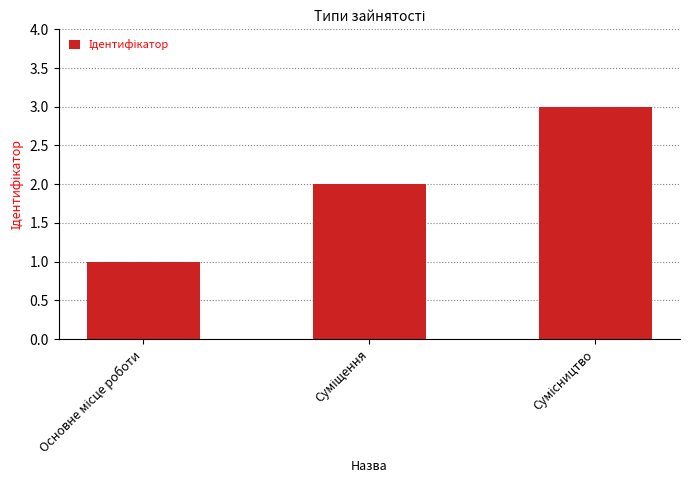

What is the greatest value displayed?

3